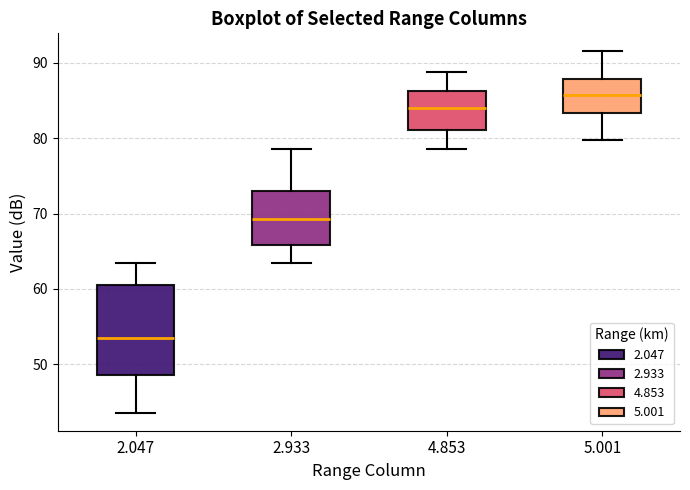

Which box is the tallest, from its lower edge to its upper edge?

2.047